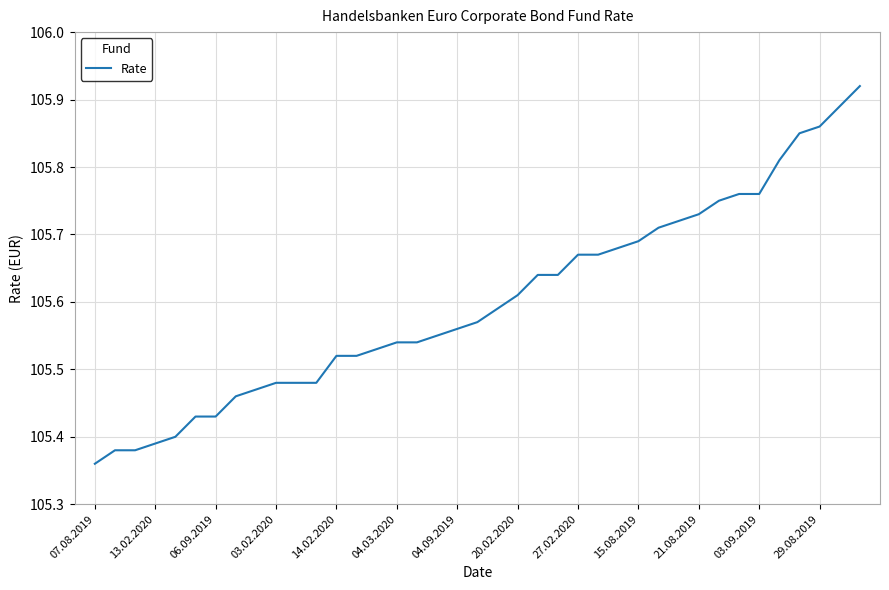

What is the difference between the maximum and minimum values?

0.6